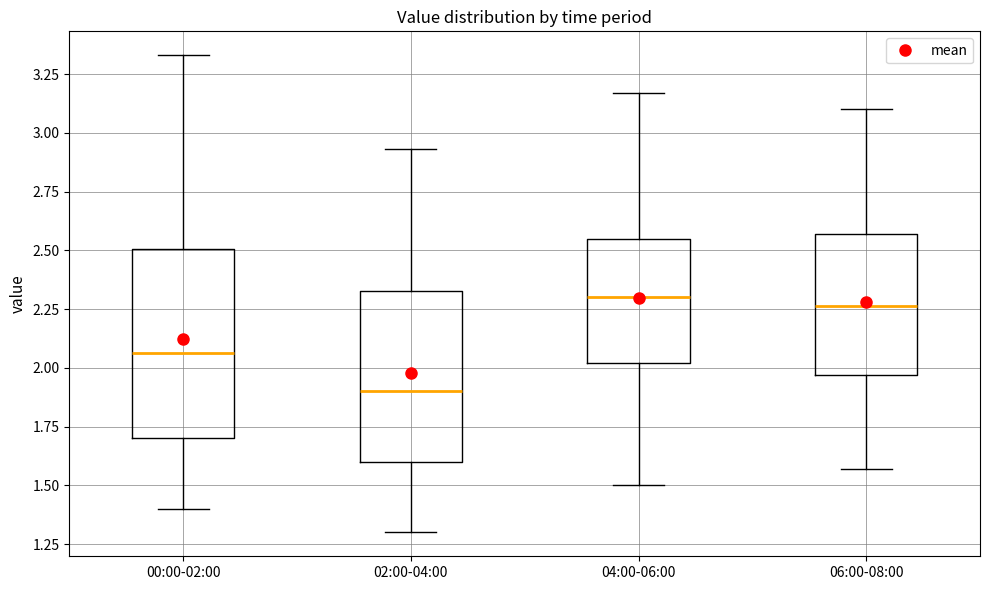

Reading left to right, transcribe this box plot: for each box, give where its median line is, the range the box spans, and where its two whiskers end, as read against the y-axis. The values are not printed on the chart, so give them approximately, as read against the axis.

00:00-02:00: median 2.05, box 1.70 to 2.50, whiskers 1.40 to 3.35
02:00-04:00: median 1.90, box 1.60 to 2.35, whiskers 1.30 to 2.95
04:00-06:00: median 2.30, box 2.00 to 2.55, whiskers 1.50 to 3.15
06:00-08:00: median 2.25, box 1.95 to 2.55, whiskers 1.55 to 3.10